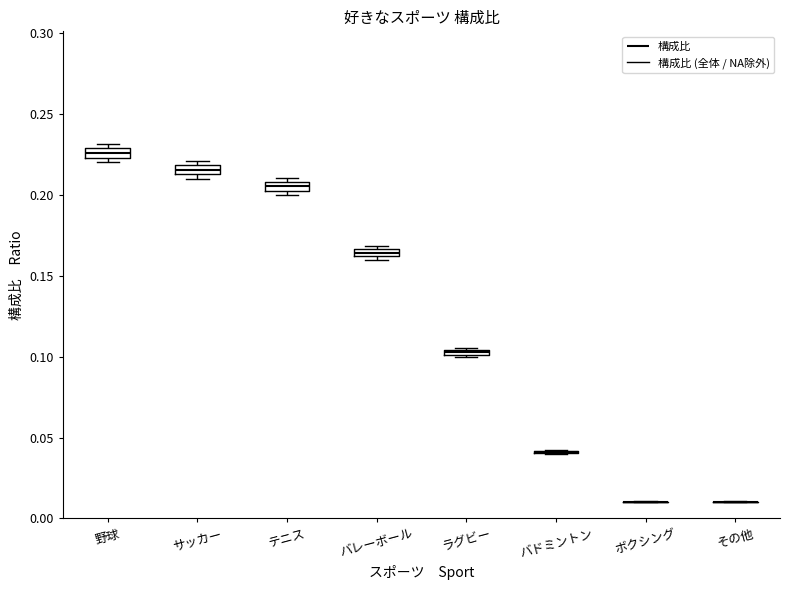

Where is the upper edge of the box for バレーボール on the y-axis? The values are not printed on the chart, so give them approximately, as read against the axis.

0.165